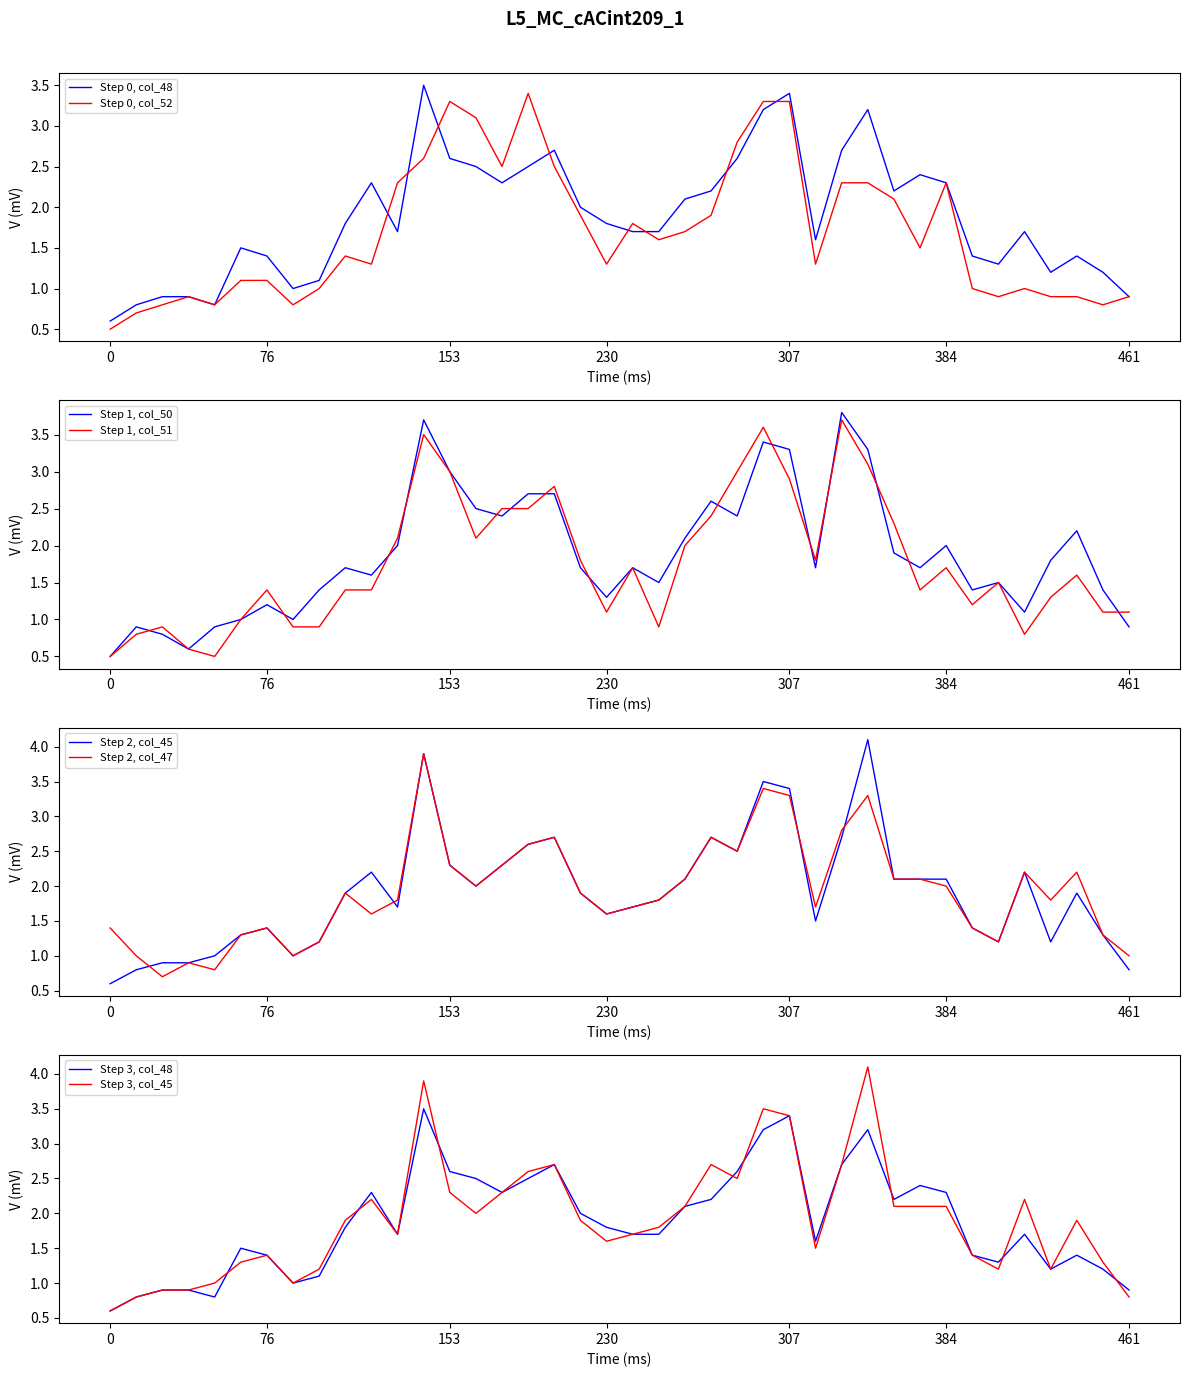

After their last crossing, which series has the higher values: col_51 (5.038) or col_45 (4.651)?

col_51 (5.038)